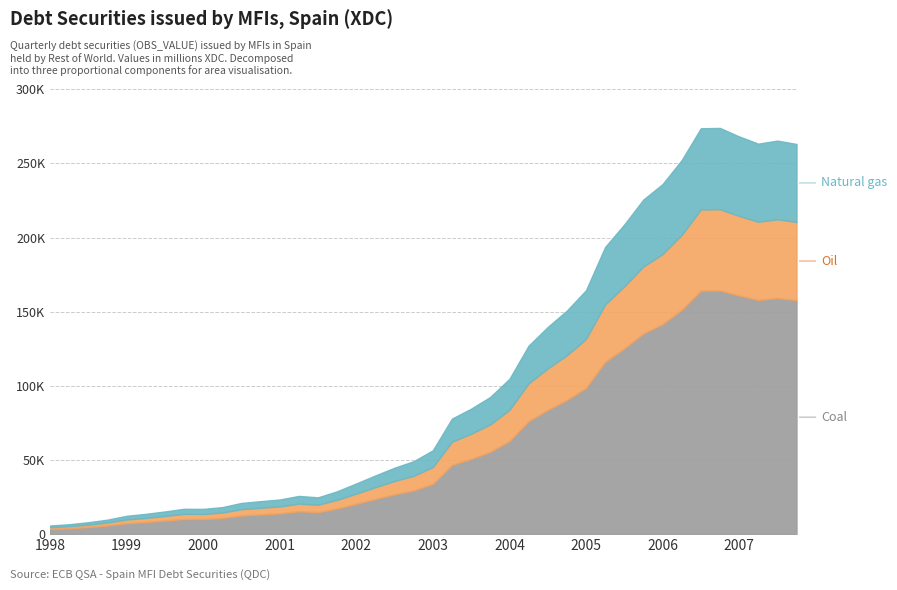

The chart shows a value of 34190 at 2002-Q4. True or false?

True